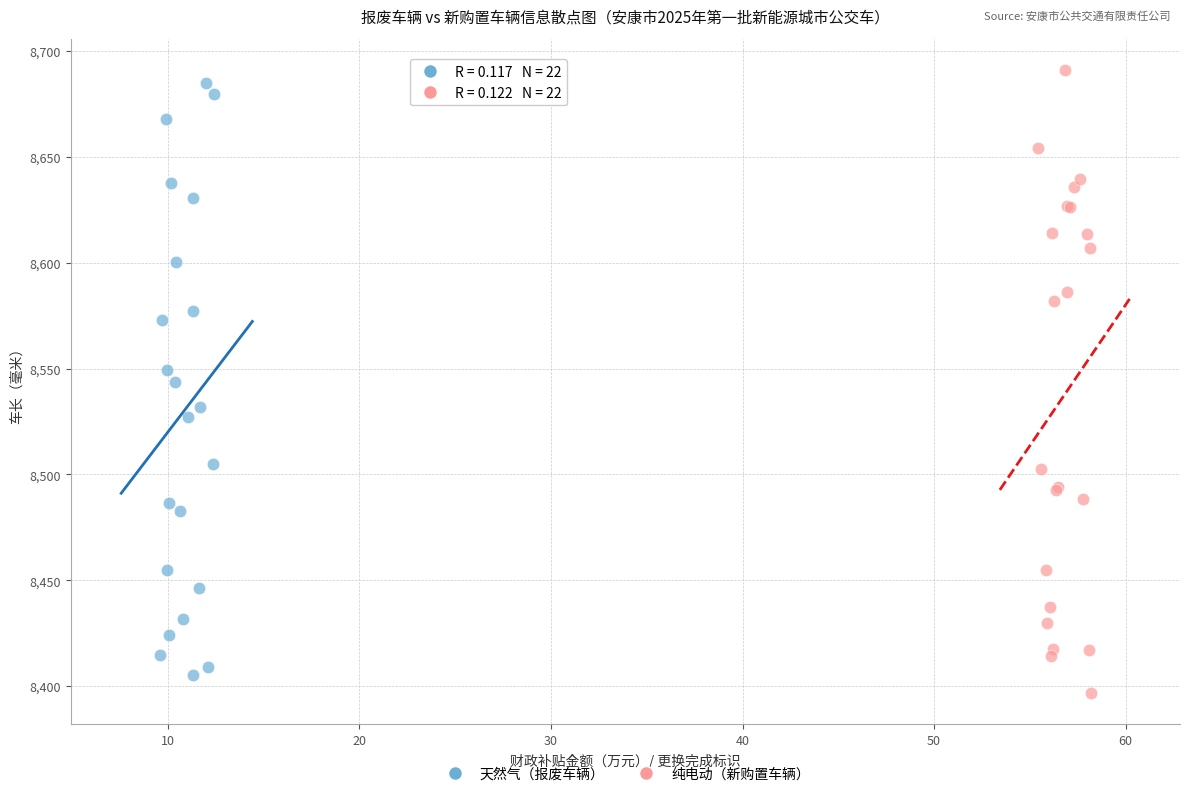

What are all the series names shown in the legend?

天然气（报废车辆）, 纯电动（新购置车辆）